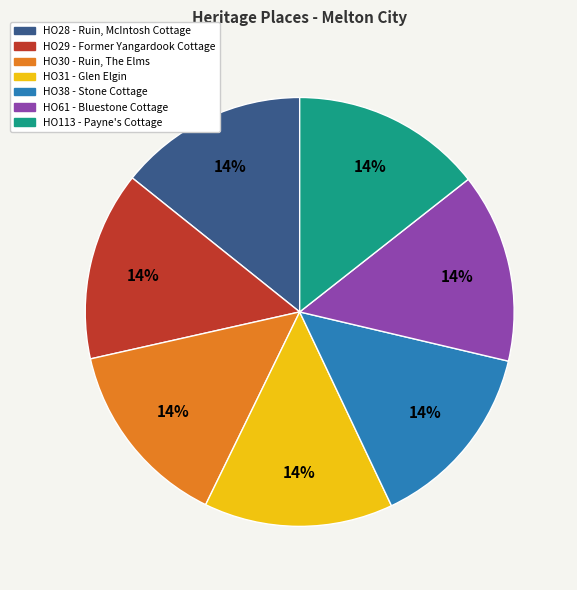

Combined, do HO30 - Ruin, The Elms and HO61 - Bluestone Cottage account for over 50%?

No